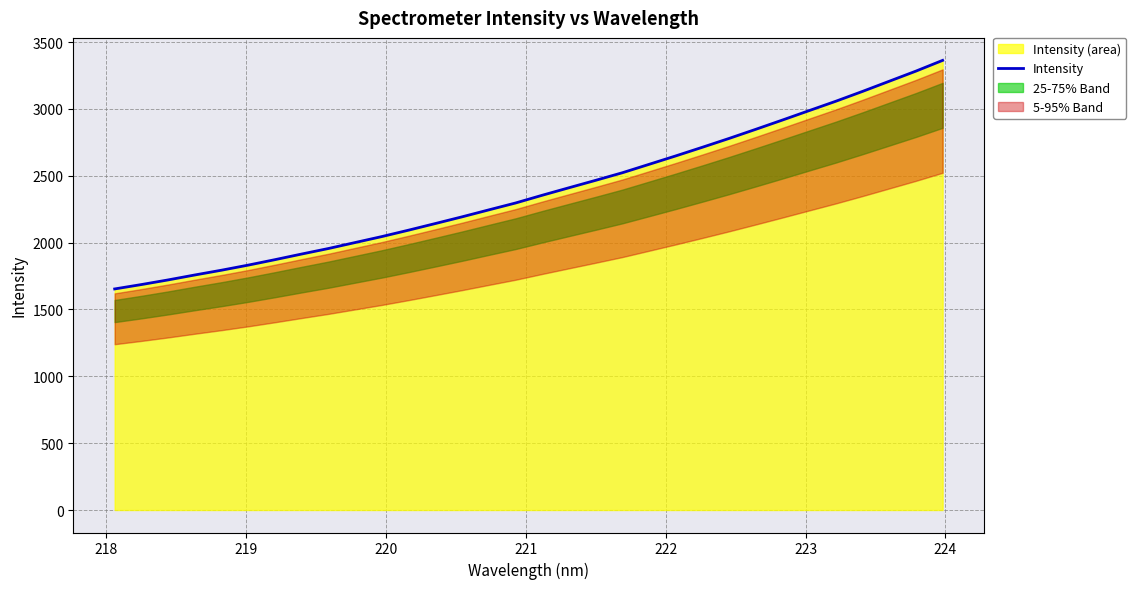

What is the maximum value shown in the chart?

3362.8